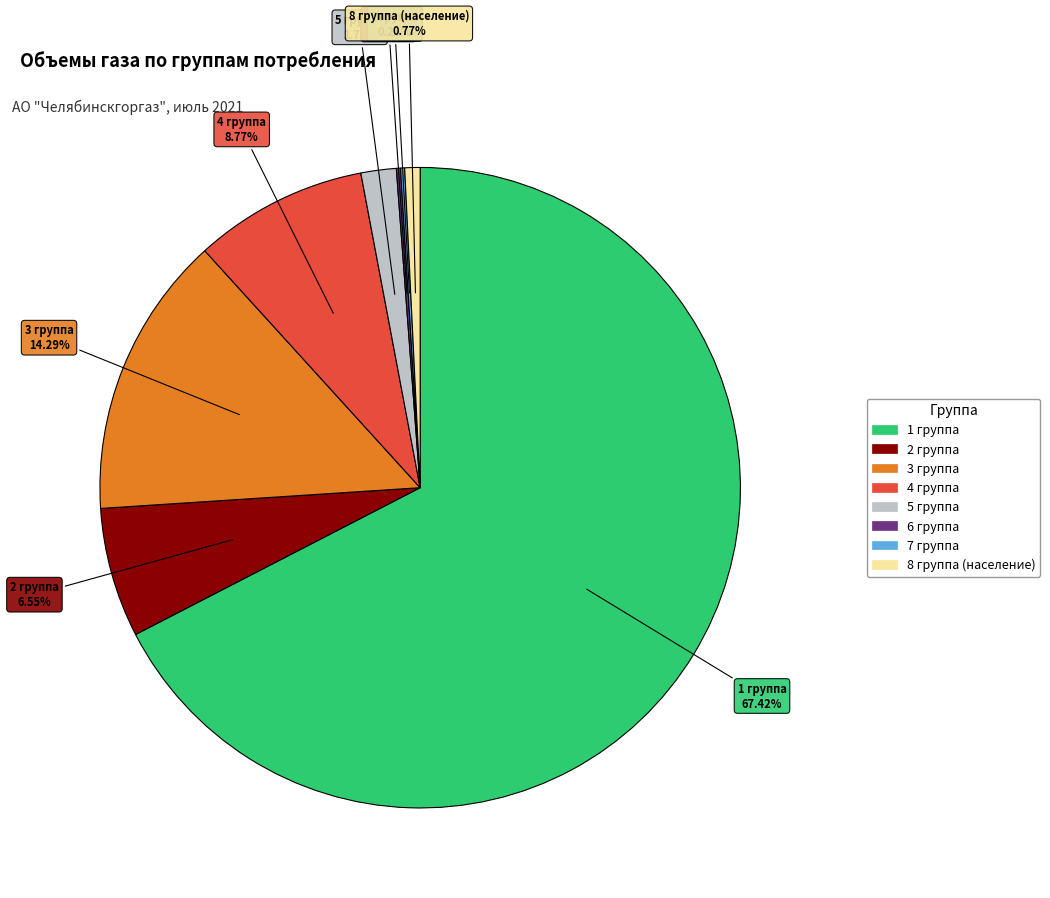

What is the ratio of the value at 1 группа to the value at 4 группа?

7.7